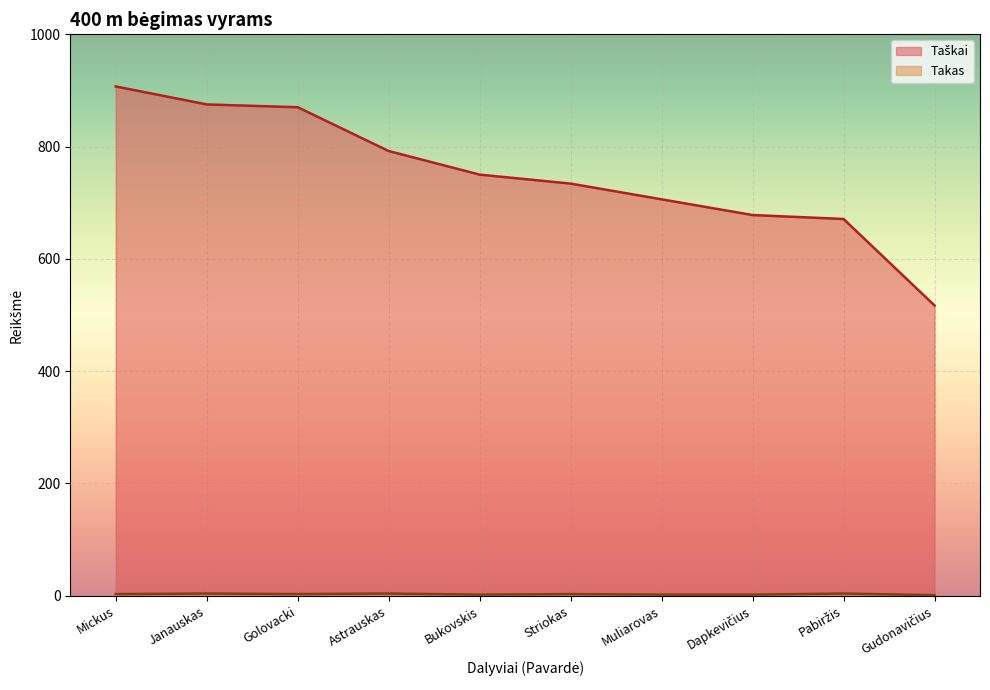

True or false: Takas and Taškai cross at least once.

False